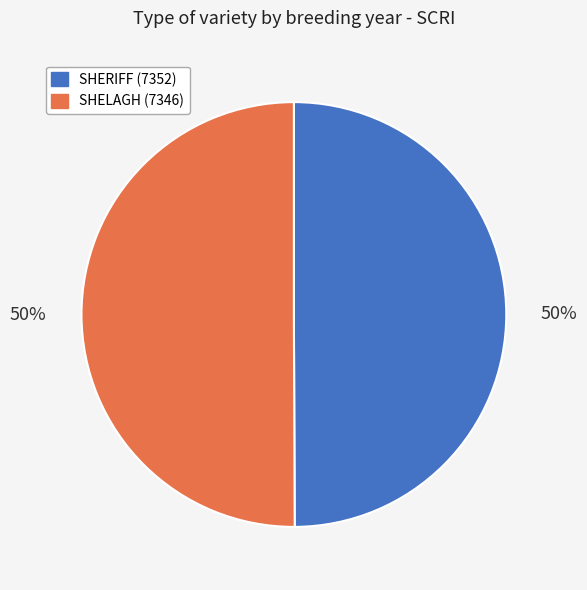

Combined, do SHELAGH (7346) and SHERIFF (7352) account for over 50%?

Yes